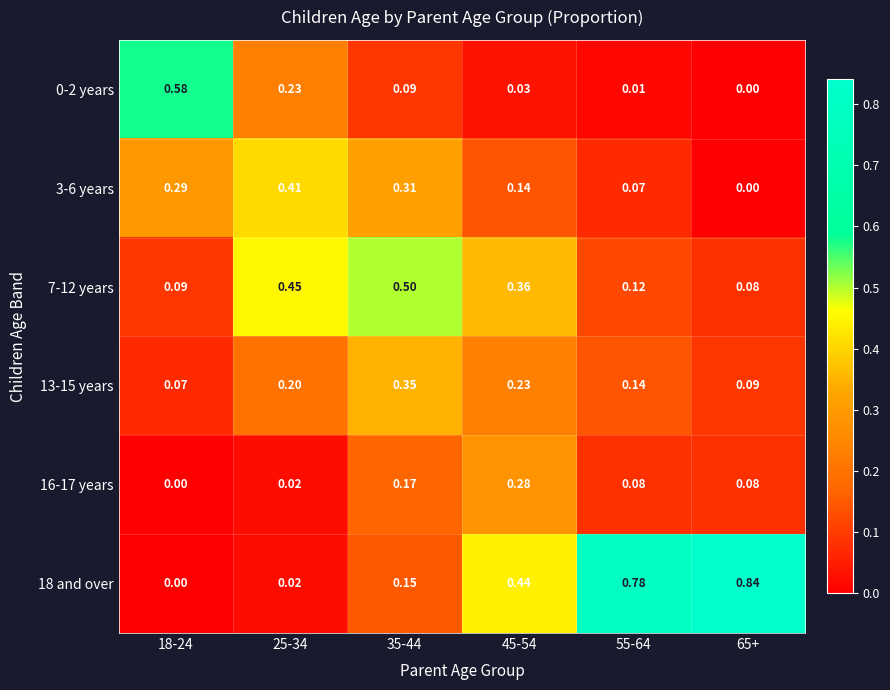

How many categories are shown in the chart?

6